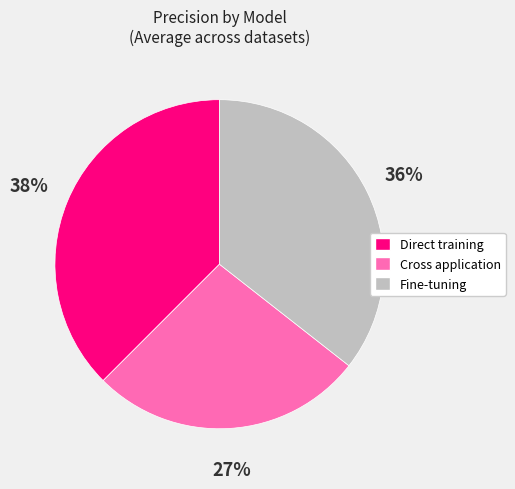

How many slices are in this pie chart?

3